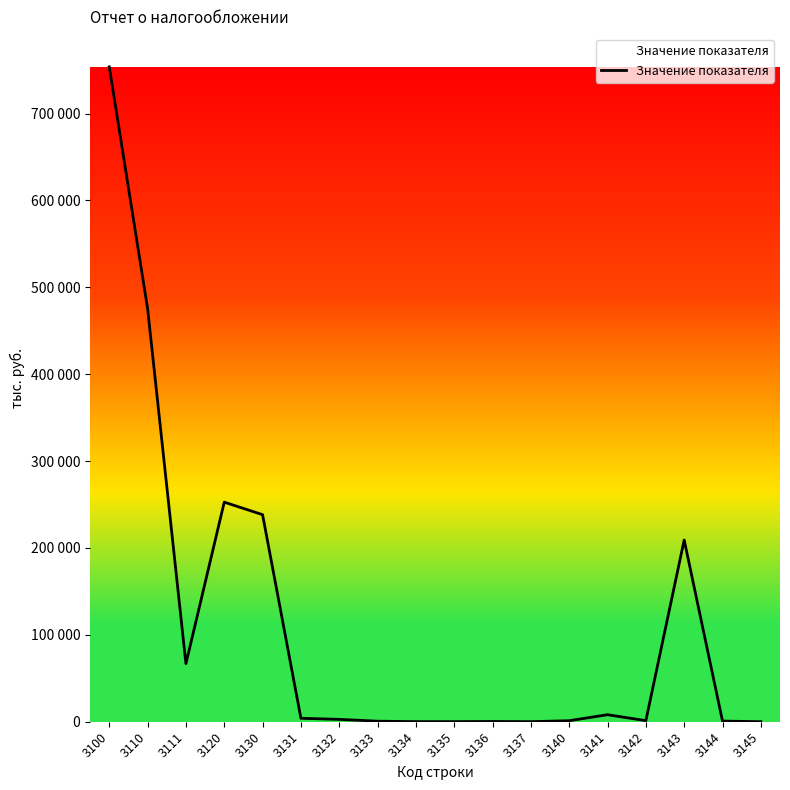

Approximately how many times larger is the value at 3142 compared to 3137?

12.2